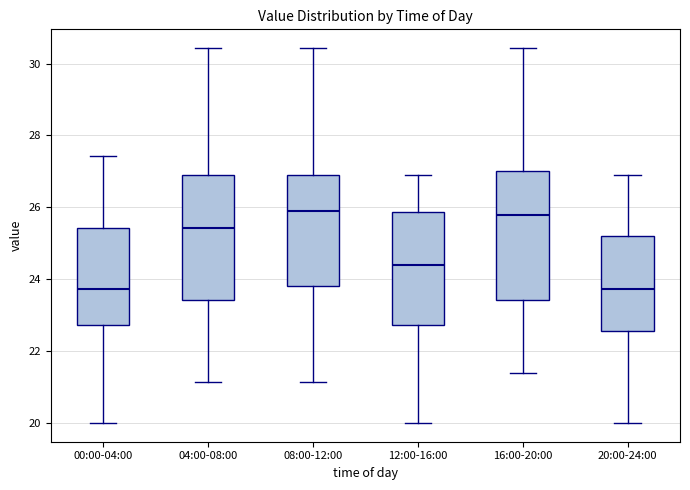

Where does the lower whisker of the box for 16:00-20:00 end on the y-axis? The values are not printed on the chart, so give them approximately, as read against the axis.

21.4